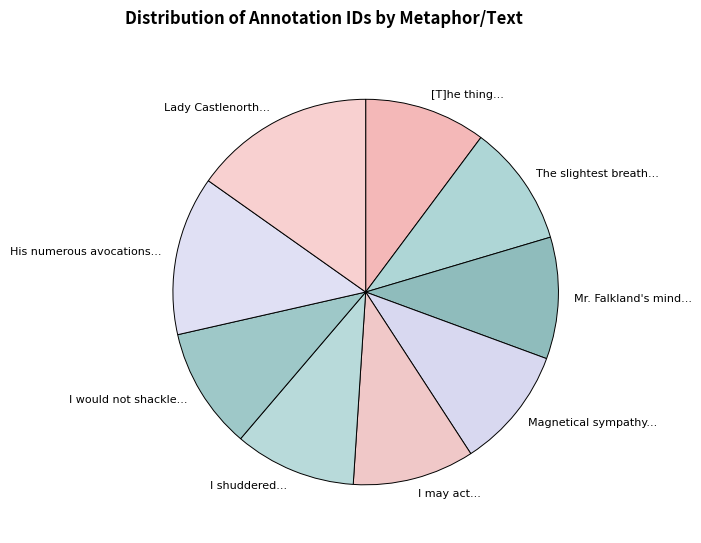

Is it true that I may act... is 22% of the pie?

False